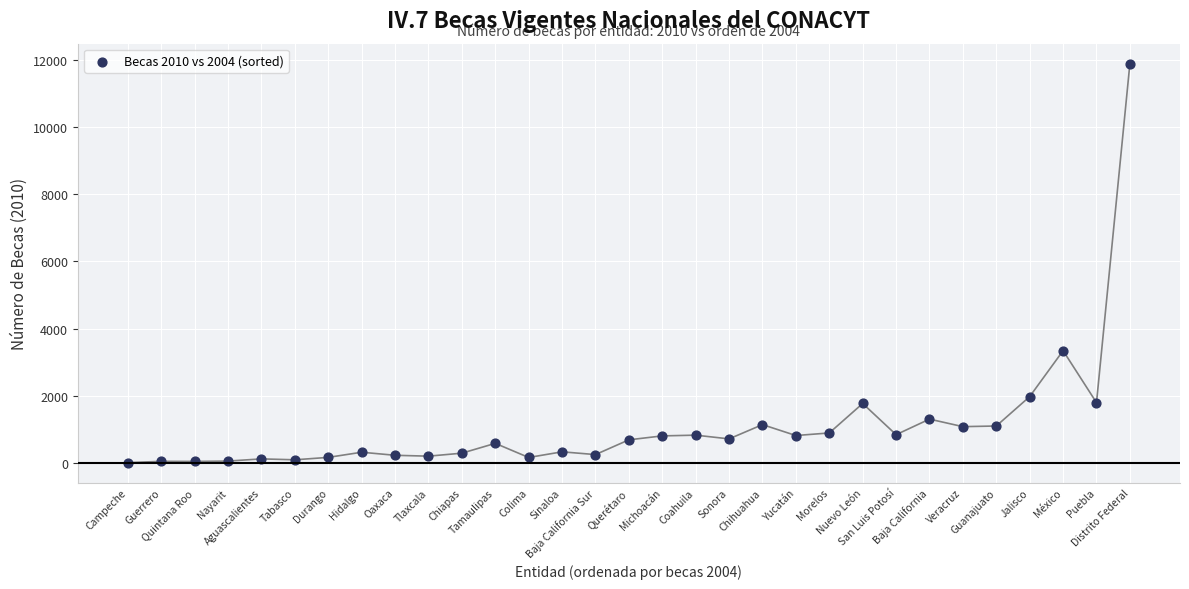

What is the range of Y values (max minus min)?

11868